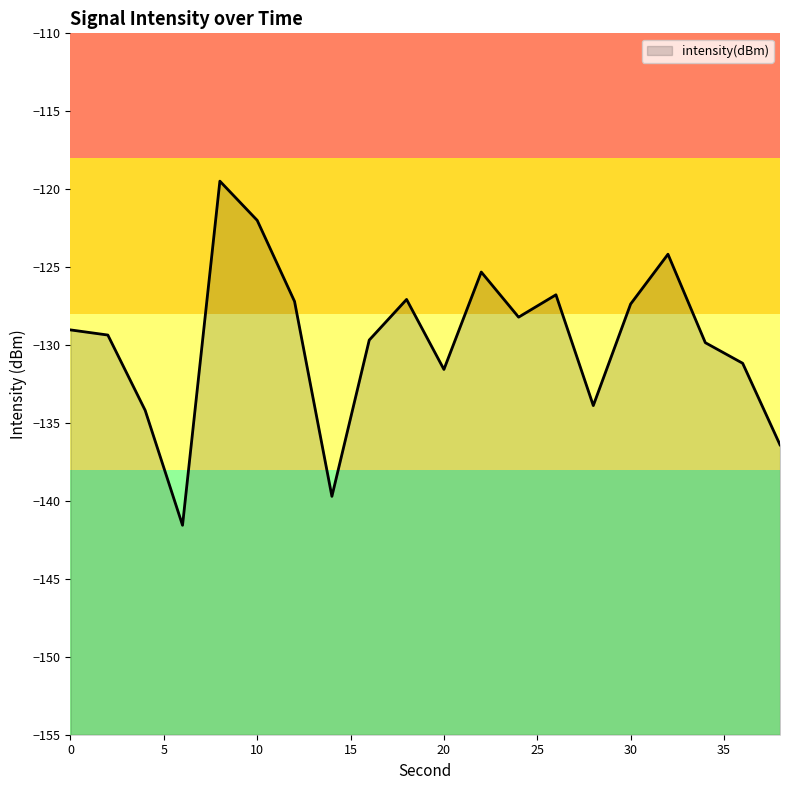

How many data points are less than -129?

11